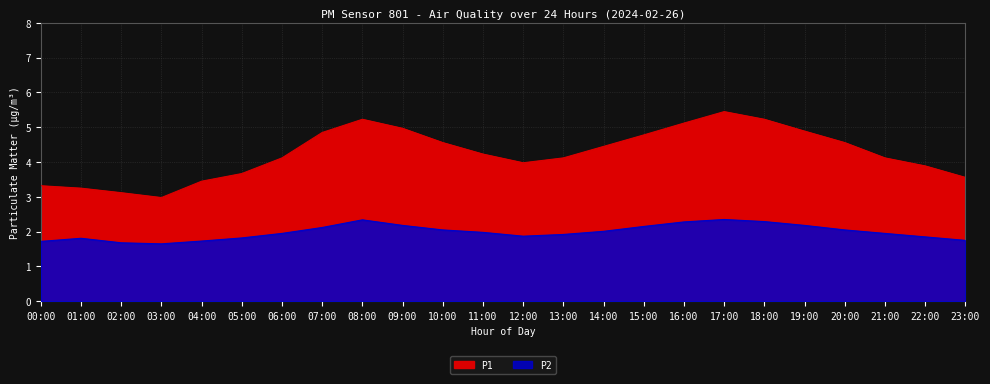

Is it true that P1 equals 4.1 at 13:00?

True